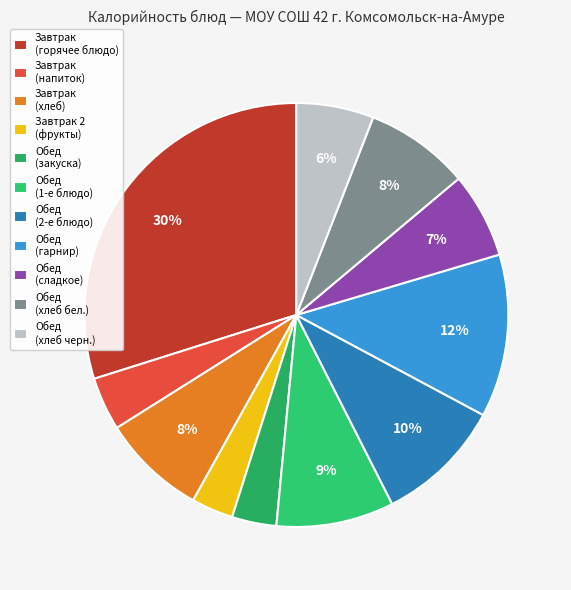

Which slice is the largest?

Завтрак (горячее блюдо)